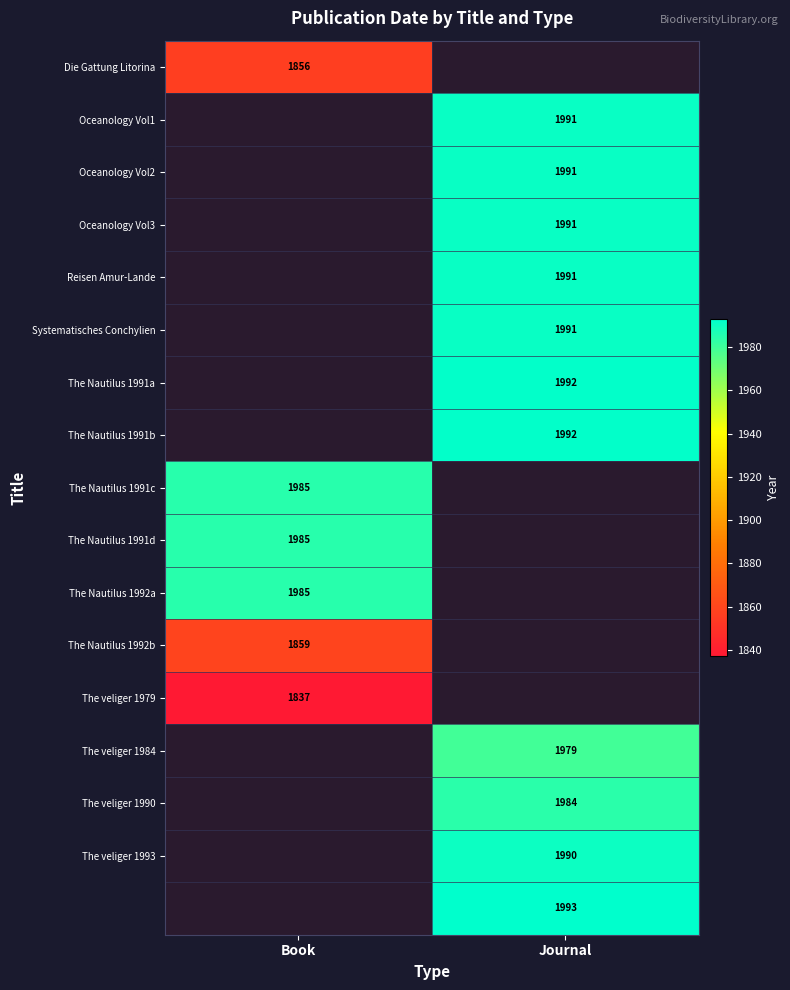

True or false: Reisen Amur-Lande has a value of 443 at Journal.

False